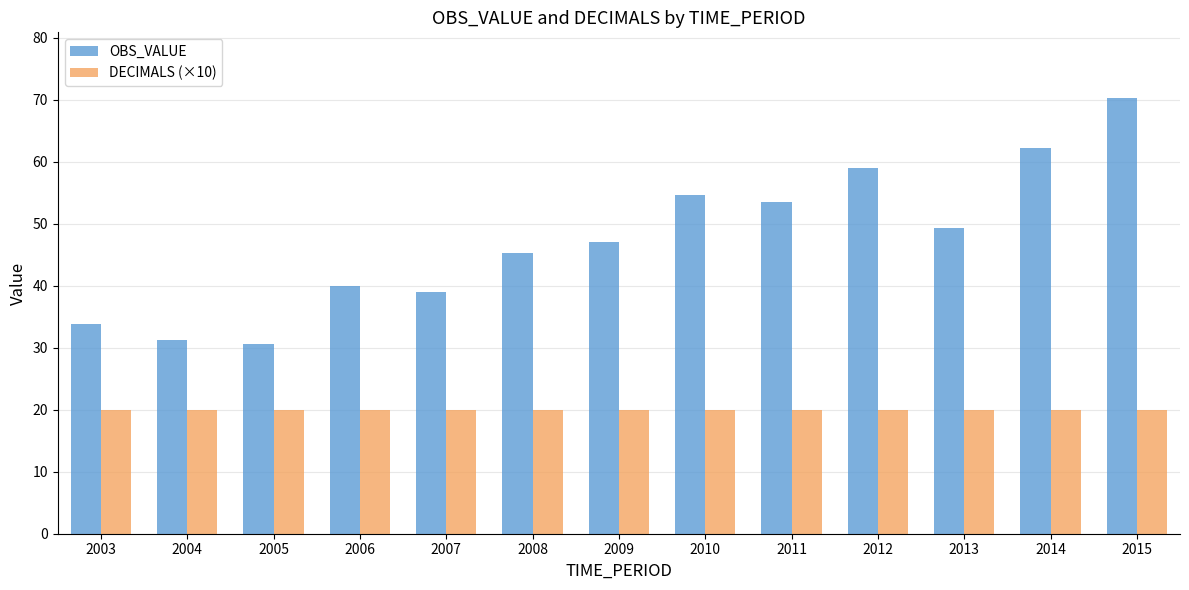

What is the total value across all series at 2014?

82.1